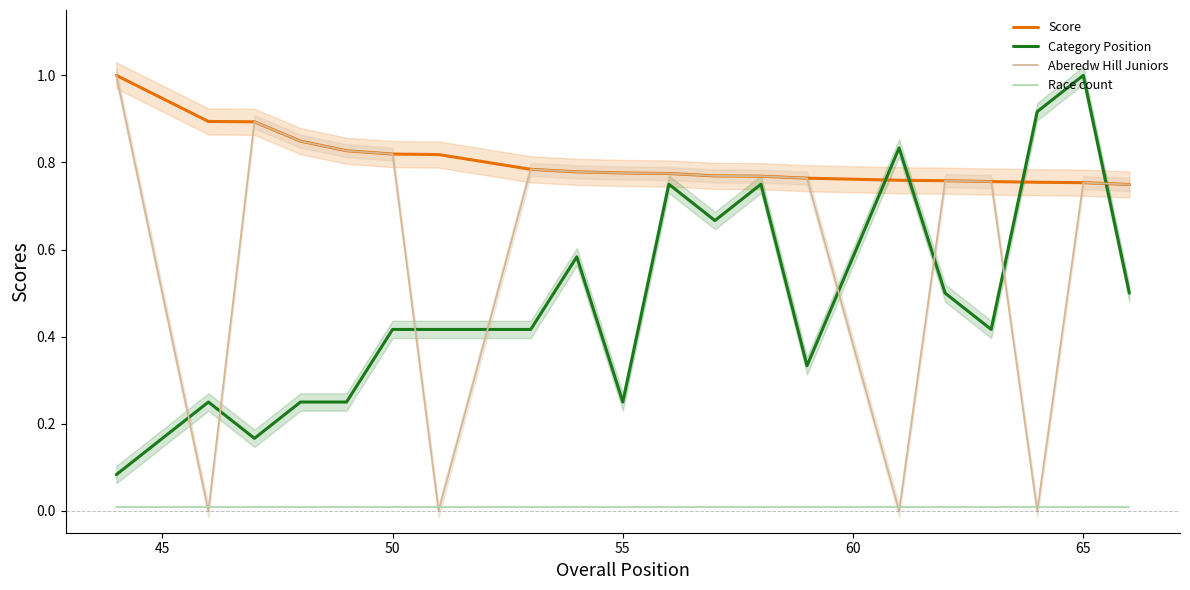

How many interior local peaks does the Category Position series have?

6